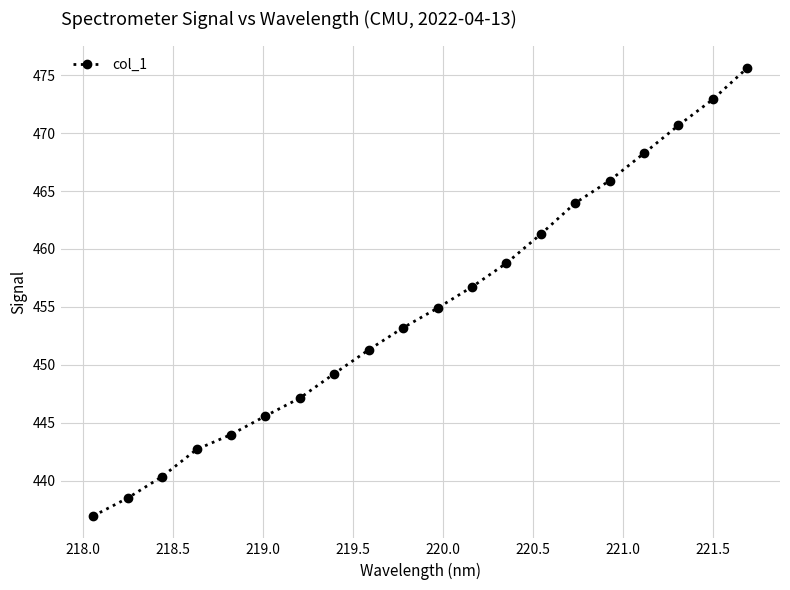

Reading left to right, what are all the values shown in this chart?

436.9	438.5	440.3	442.7	444.0	445.6	447.1	449.2	451.3	453.2	454.9	456.7	458.8	461.3	464.0	465.9	468.3	470.7	472.9	475.6